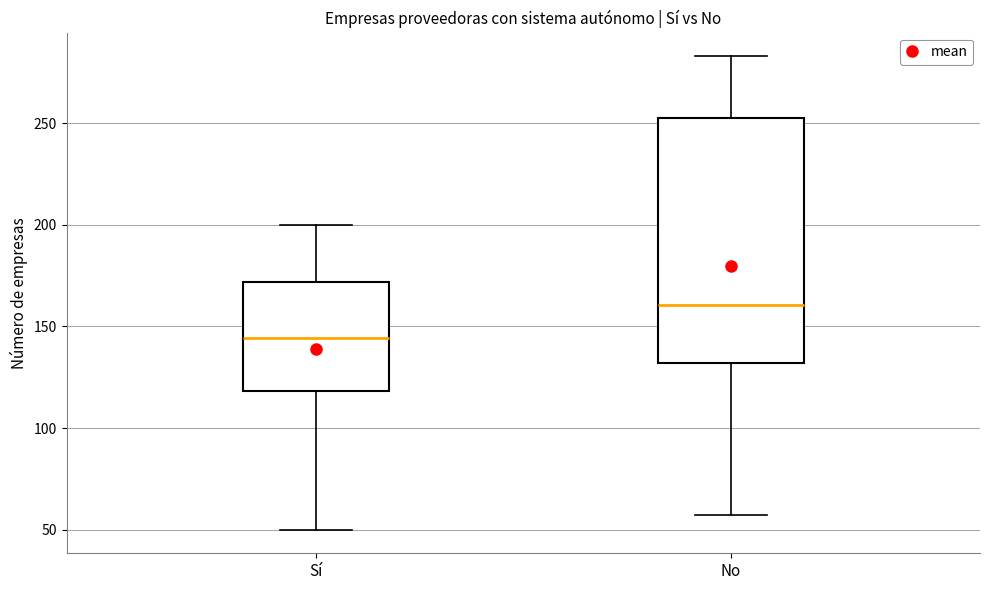

Reading left to right, transcribe this box plot: for each box, give where its median line is, the range the box spans, and where its two whiskers end, as read against the y-axis. The values are not printed on the chart, so give them approximately, as read against the axis.

Sí: median 145, box 120 to 170, whiskers 50 to 200
No: median 160, box 130 to 255, whiskers 55 to 285